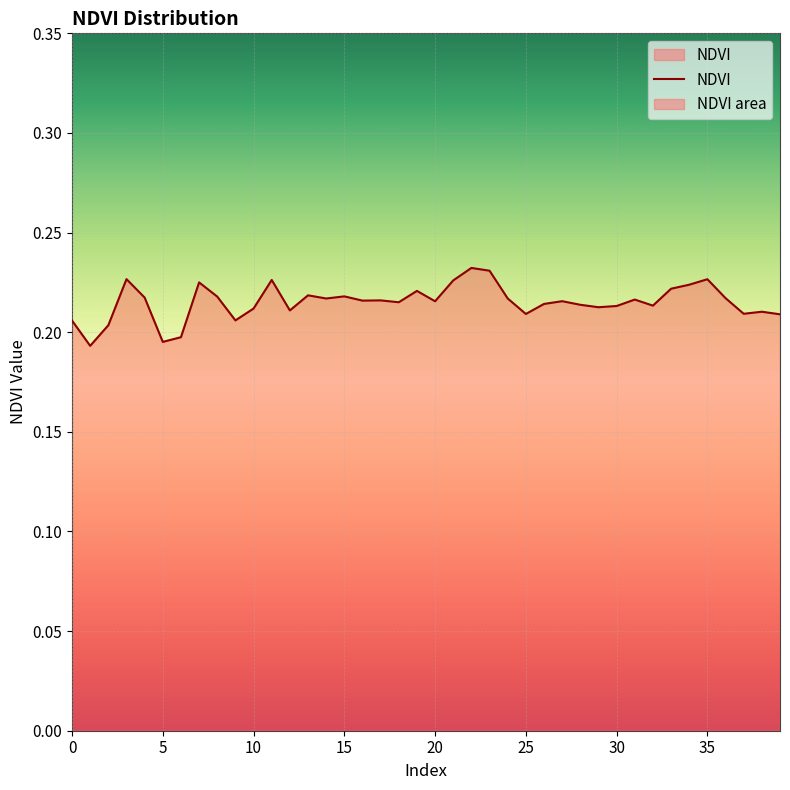

Rank the categories by value from highest to lowest.

22, 23, 3, 35, 11, 21, 7, 34, 33, 19, 13, 15, 8, 4, 36, 24, 14, 31, 17, 16, 27, 20, 18, 26, 28, 32, 30, 29, 10, 12, 38, 37, 25, 39, 9, 0, 2, 6, 5, 1